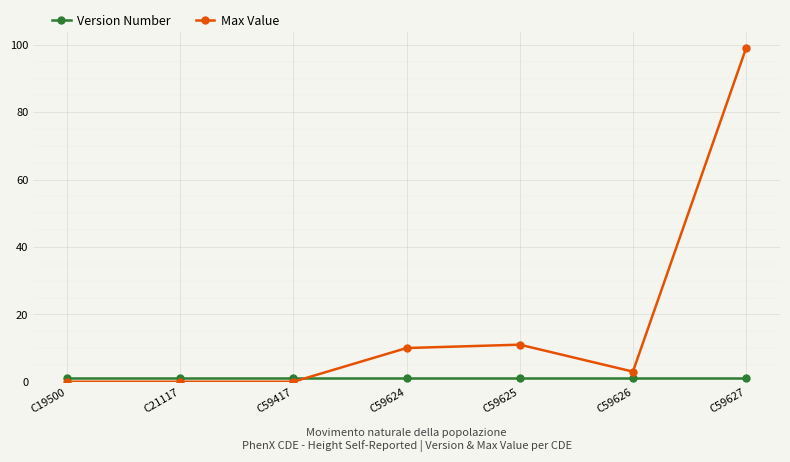

How many lines are shown in the chart?

2